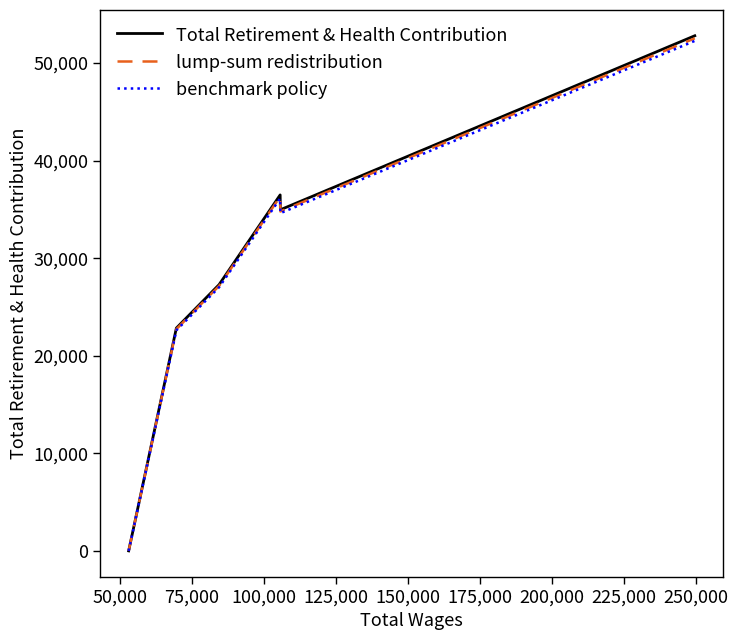

Does the chart have visible grid lines?

No